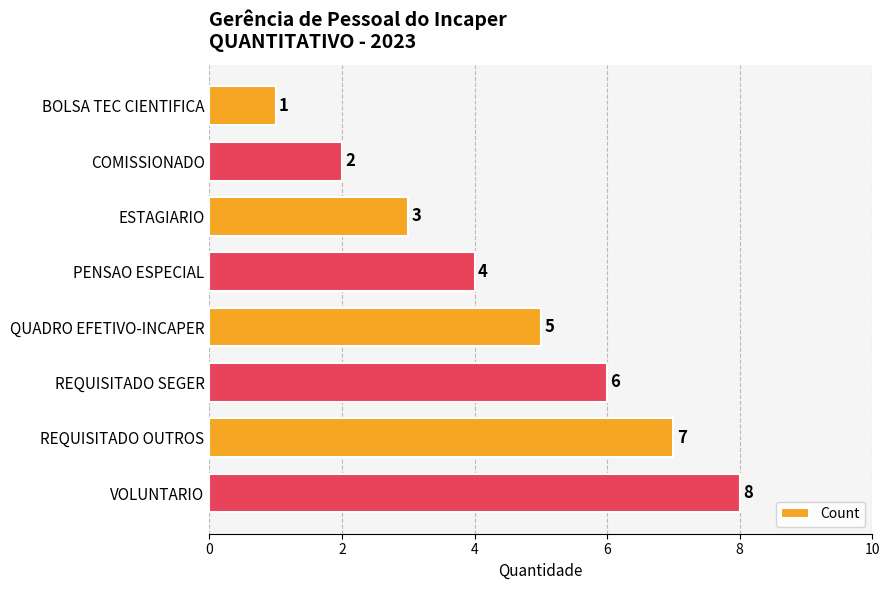

What is the sum of all values?

36